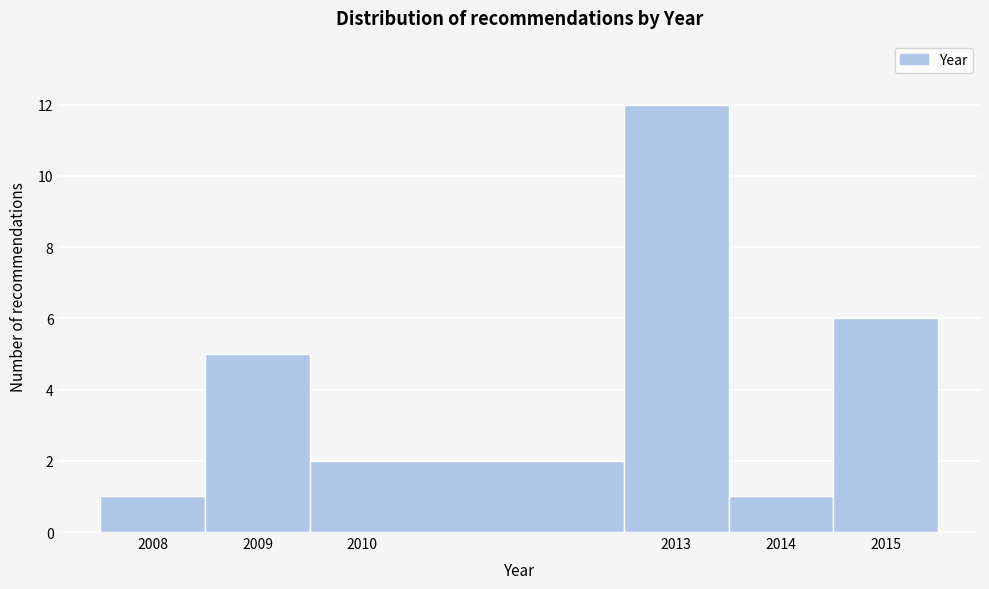

Over which range of the x-axis is the bar tallest?

2012.5 to 2013.5